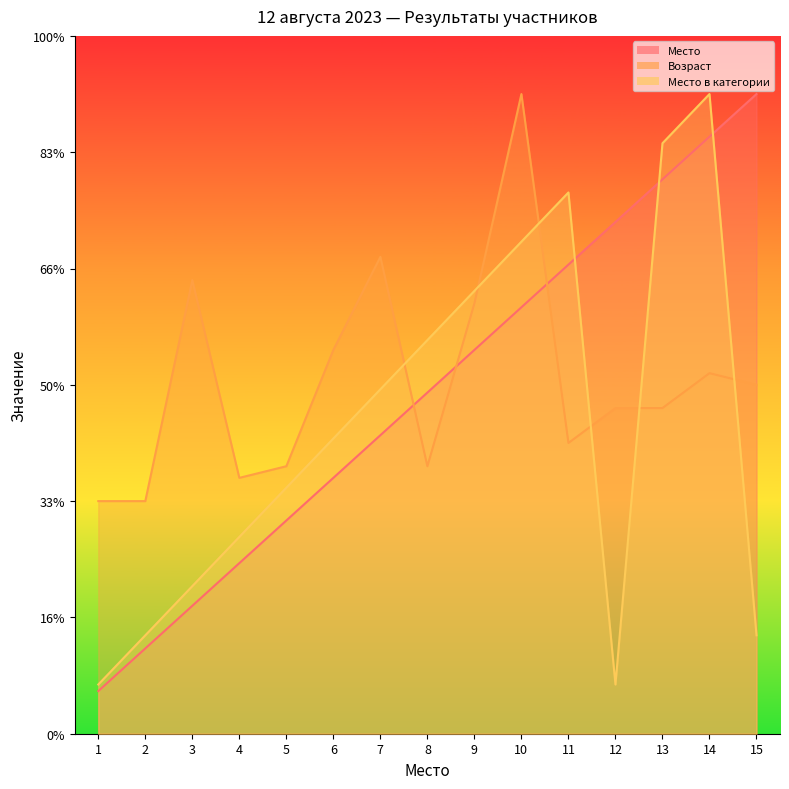

Which has a higher value, 5 or 3?

5